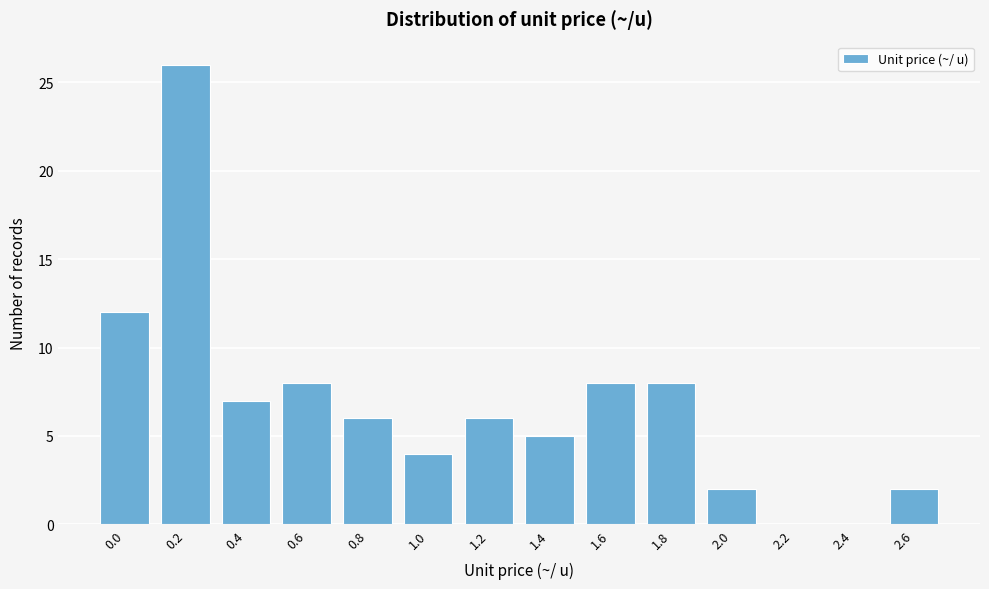

Reading left to right, extract all data points from this chart.

0.0=12	0.2=26	0.4=7	0.6=8	0.8=6	1.0=4	1.2=6	1.4=5	1.6=8	1.8=8	2.0=2	2.2=0	2.4=0	2.6=2